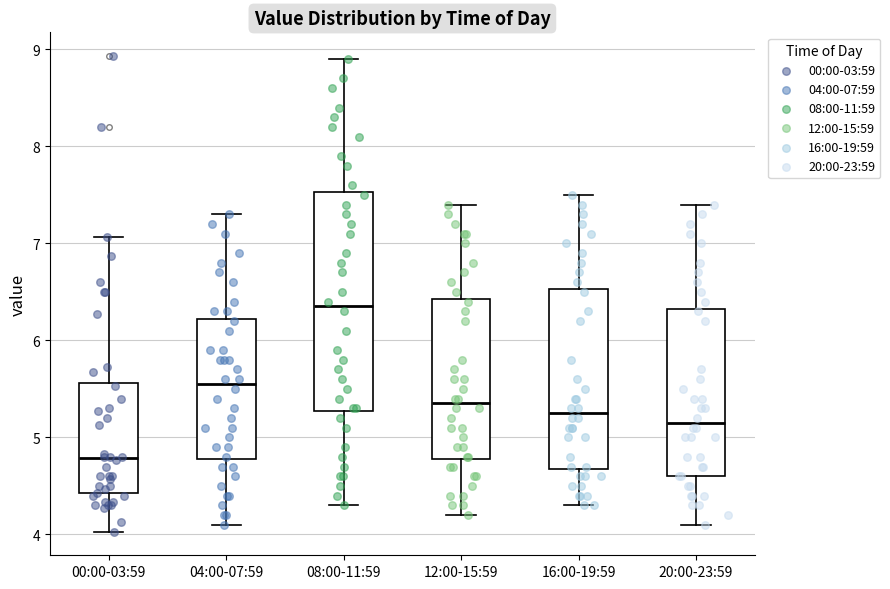

Where does the upper whisker of the box for 16:00-19:59 end on the y-axis? The values are not printed on the chart, so give them approximately, as read against the axis.

7.5